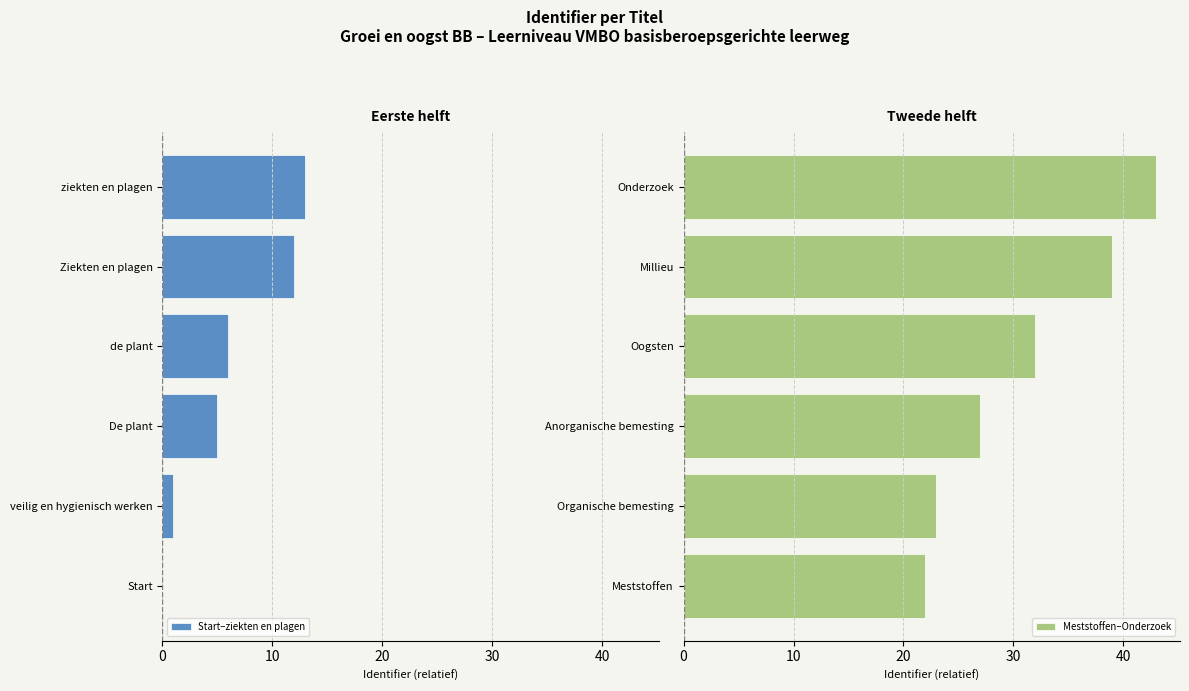

Is it true that Start–ziekten en plagen equals 1 at veilig en hygienisch werken?

True